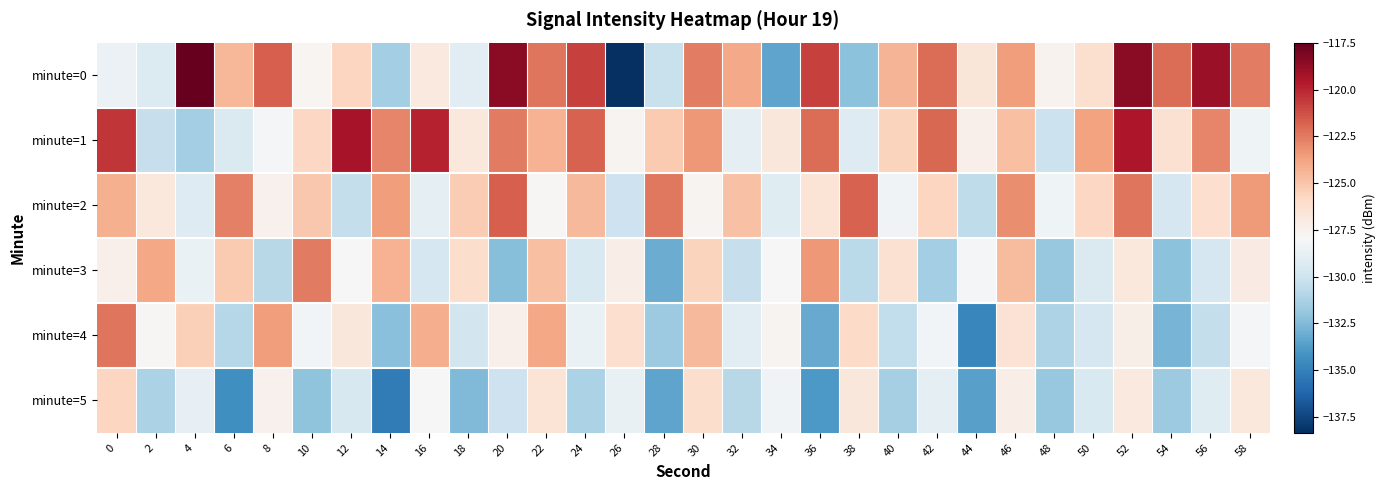

List the series in order of their peak value, lowest first.

minute=5, minute=3, minute=4, minute=2, minute=1, minute=0